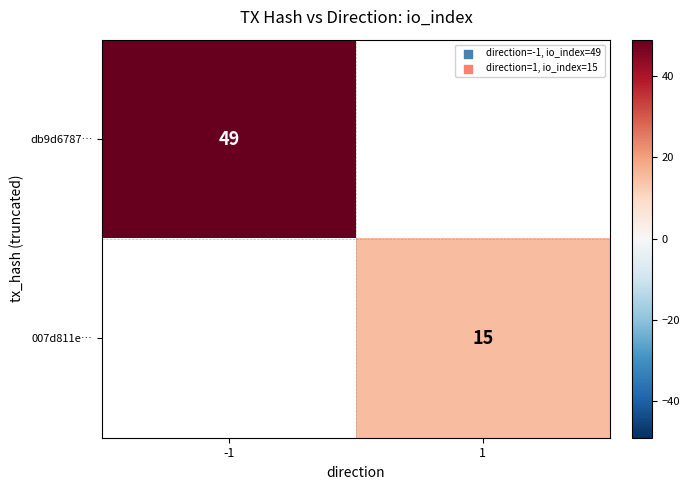

What is the greatest value displayed?

49